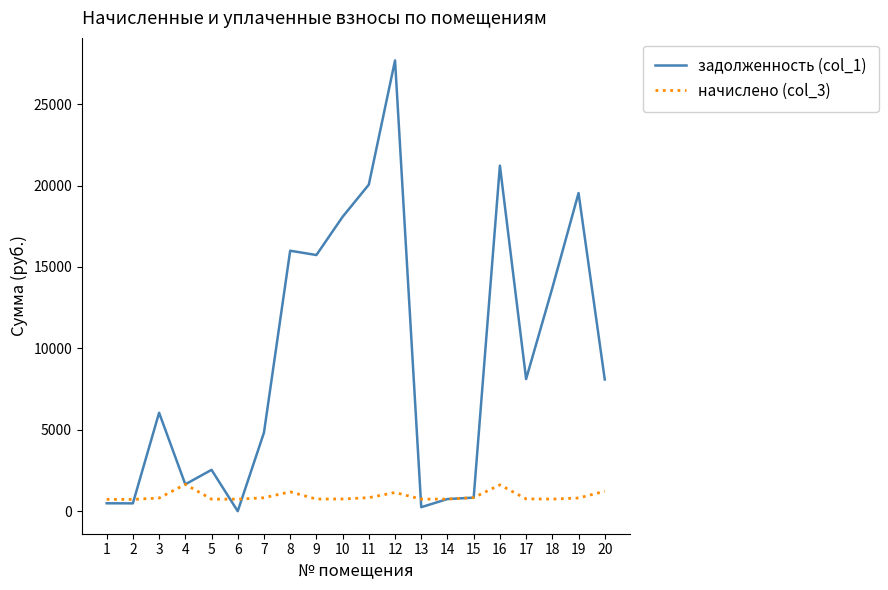

What is the greatest value displayed?

27687.8